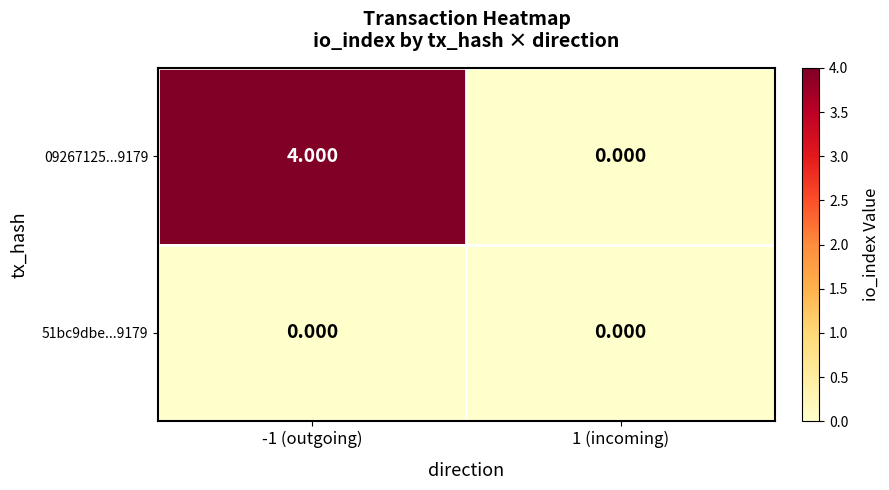

Reading left to right, what are all the values shown in this chart?

09267125...9179: -1 (outgoing)=4	1 (incoming)=0
51bc9dbe...9179: -1 (outgoing)=0	1 (incoming)=0